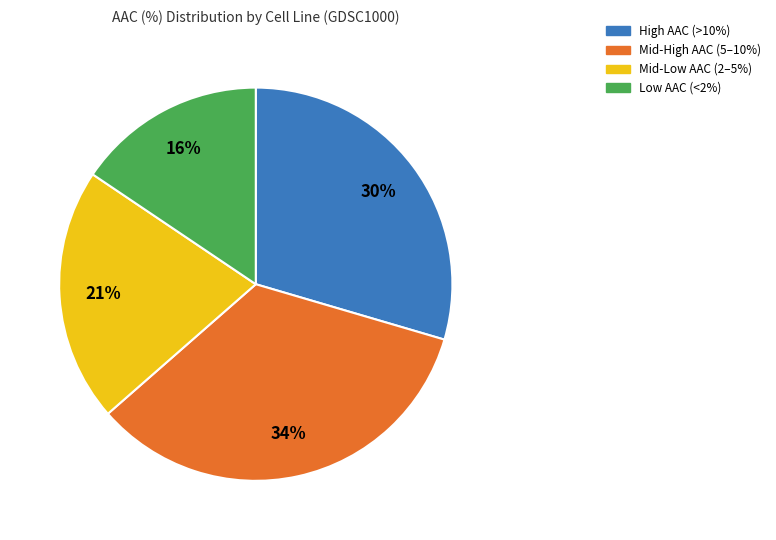

Count the number of slices in the pie.

4